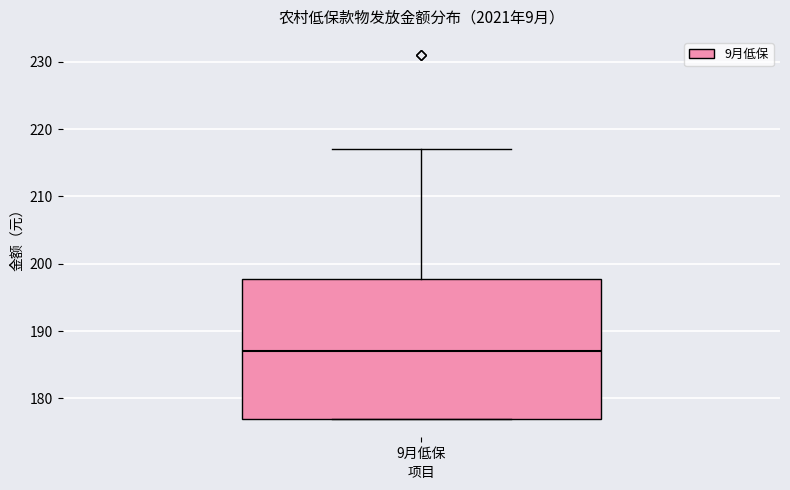

Transcribe this box plot: give where the median line is, the range the box spans, and where the two whiskers end, as read against the y-axis. The values are not printed on the chart, so give them approximately, as read against the axis.

median 187, box 177 to 198, whiskers 177 to 217